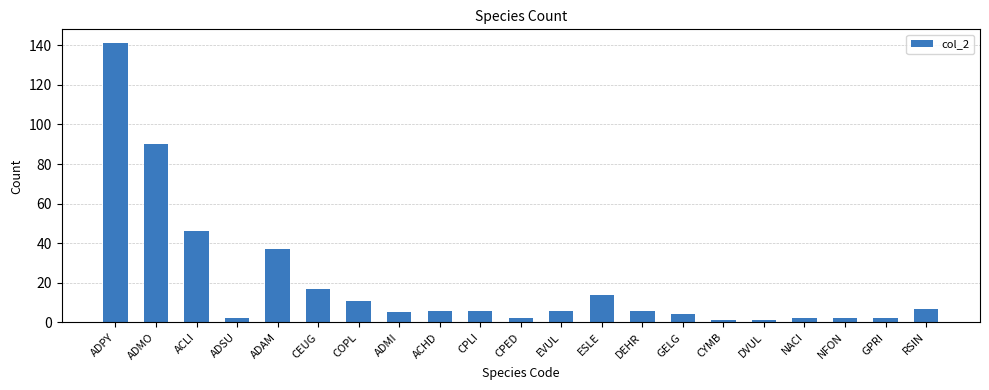

Approximately how many times larger is the value at ADSU compared to CEUG?

0.1